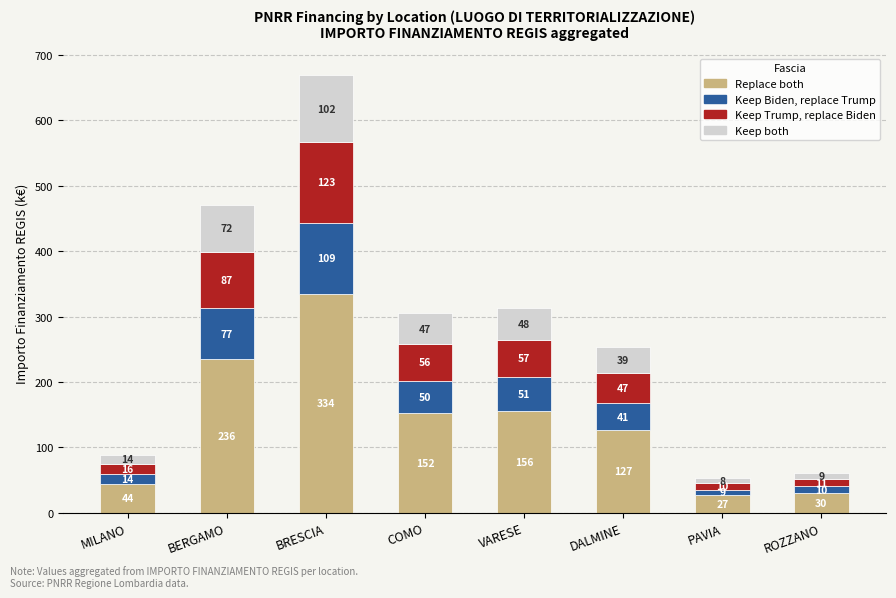

Where does the Keep both series first go above 46?

BERGAMO